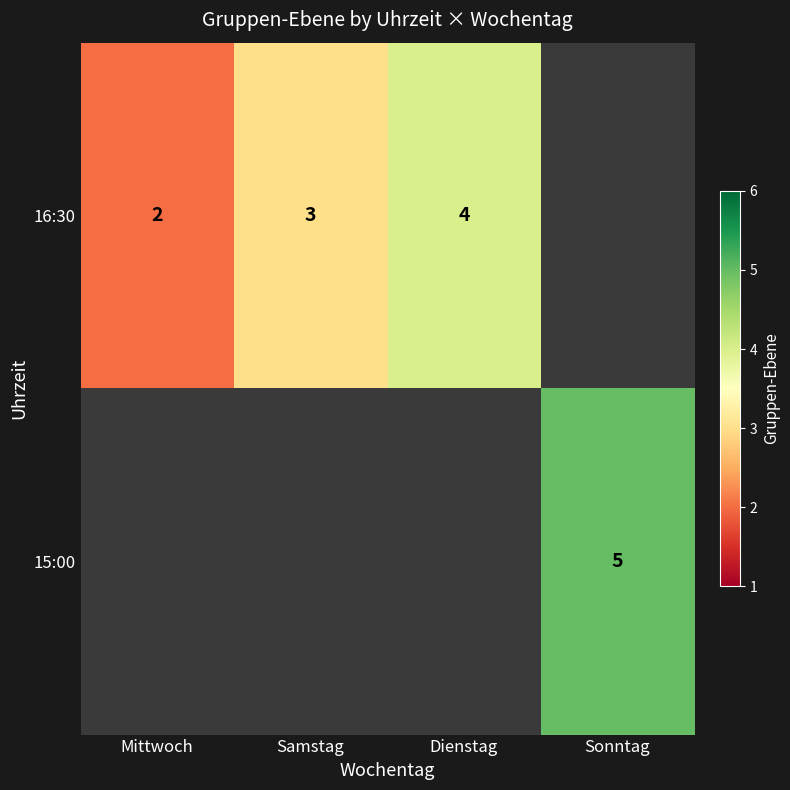

Is it true that 16:30 equals 2 at Samstag?

False